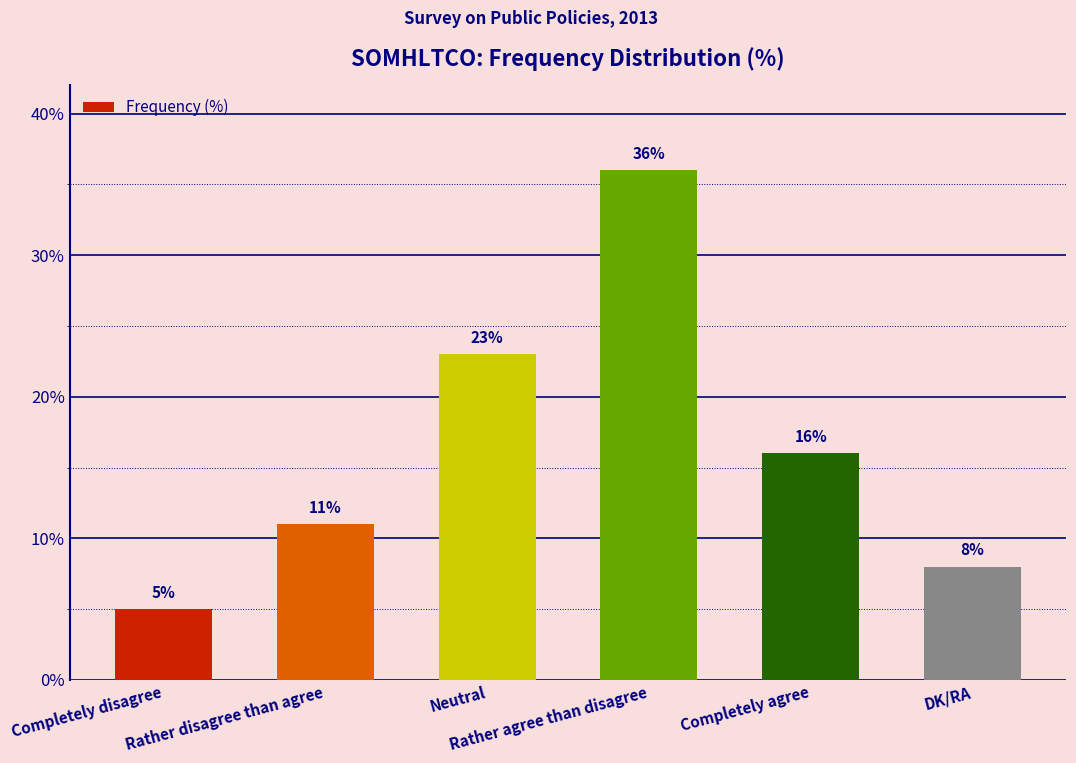

What position from the left is Neutral?

3